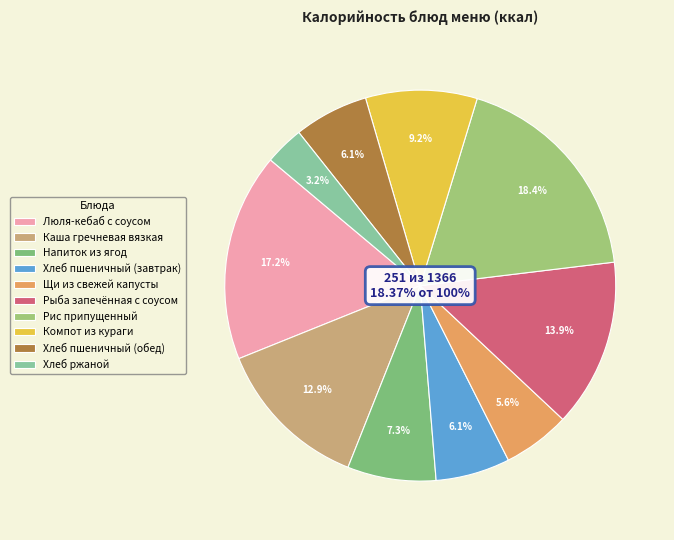

Rank the categories by value from highest to lowest.

Рис припущенный, Люля-кебаб с соусом, Рыба запечённая с соусом, Каша гречневая вязкая, Компот из кураги, Напиток из ягод, Хлеб пшеничный (завтрак), Хлеб пшеничный (обед), Щи из свежей капусты, Хлеб ржаной